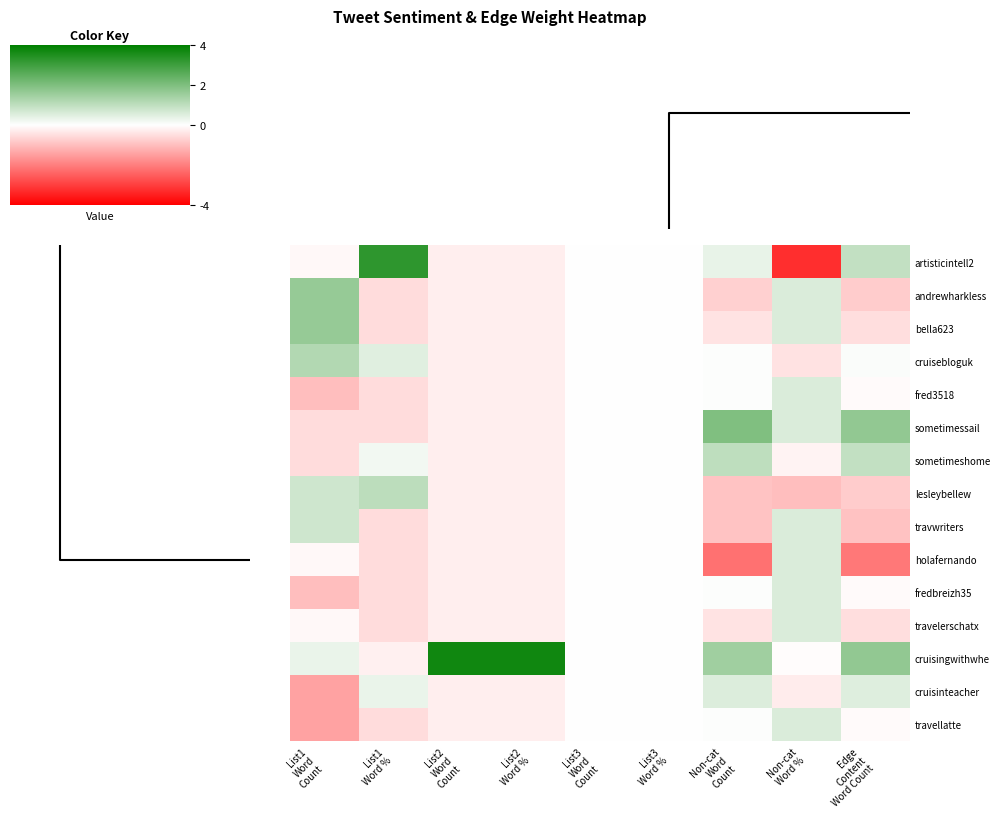

How many categories are shown in the chart?

9